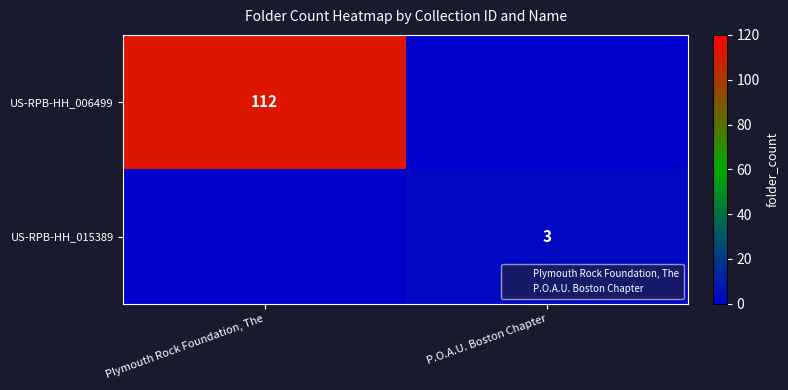

The US-RPB-HH_015389 series shows 5 at P.O.A.U. Boston Chapter. True or false?

False